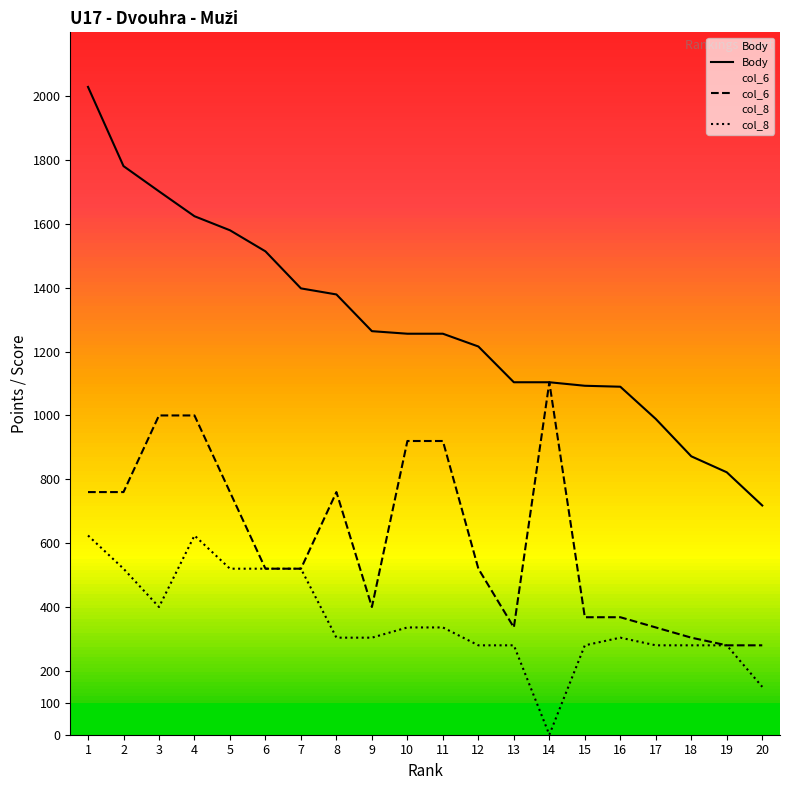

Which series changed the most between 1 and 8?

Body